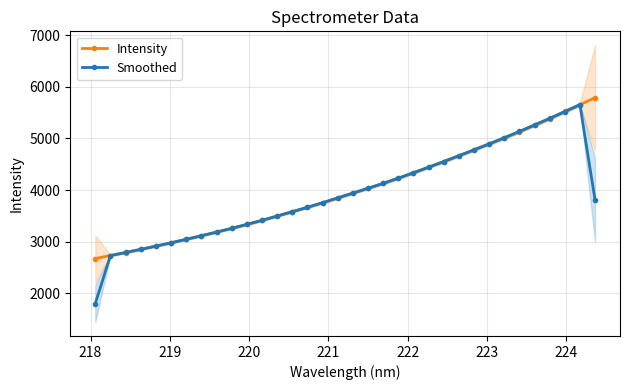

What is the value of the Smoothed point at the 26th from the left?

4779.0